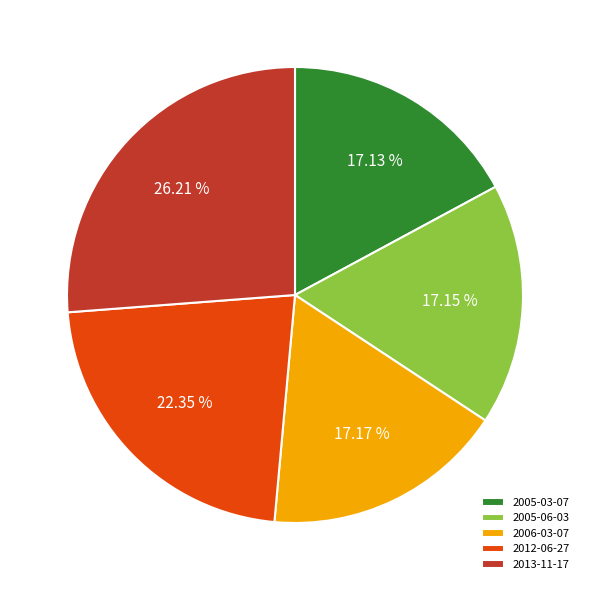

Between 2005-06-03 and 2013-11-17, which is larger?

2013-11-17